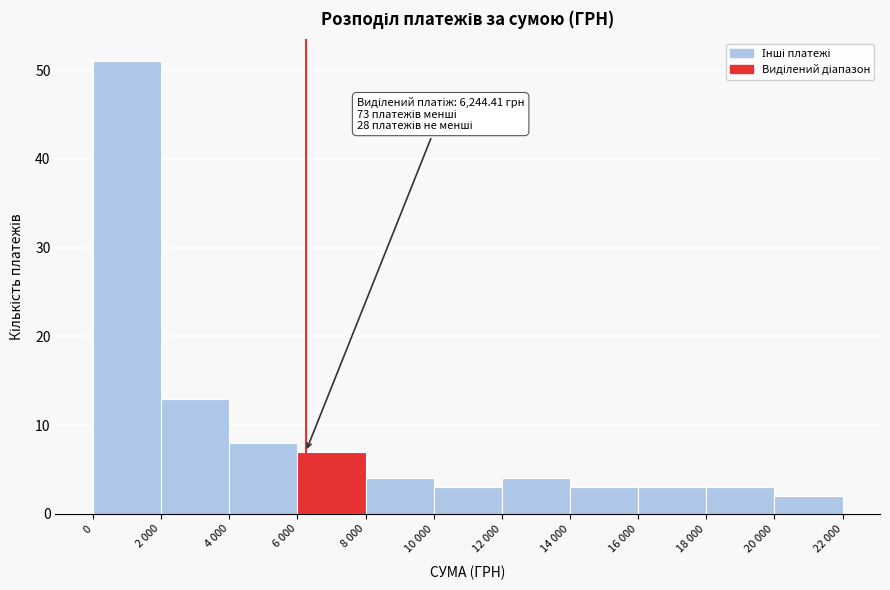

Reading left to right, extract all data points from this chart.

51	13	8	7	4	3	4	3	3	3	2